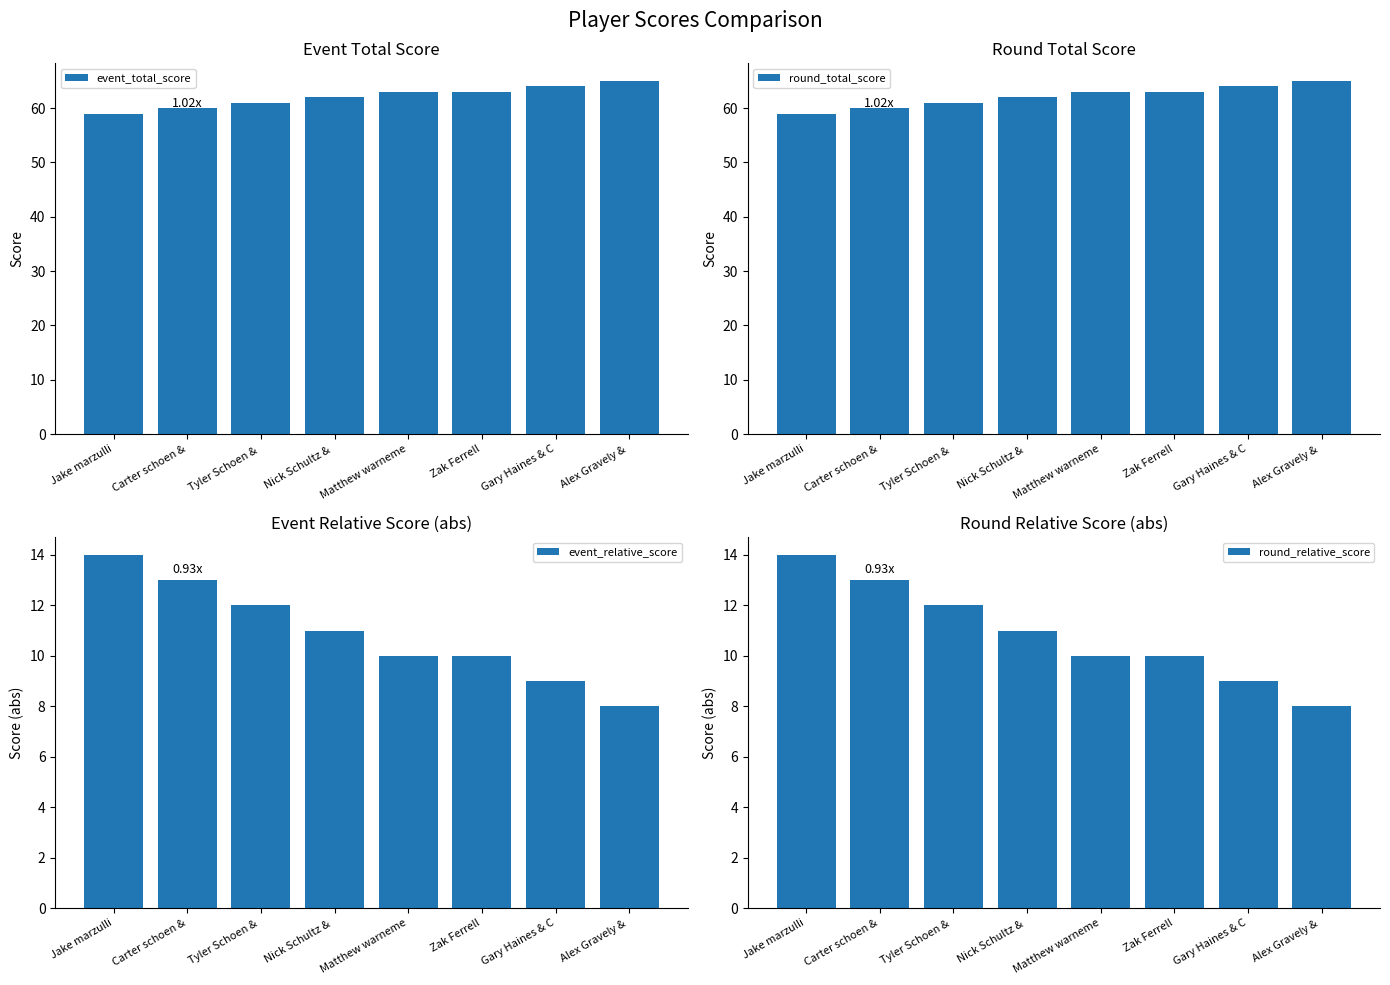

True or false: round_total_score has a value of 96 at Carter schoen &.

False